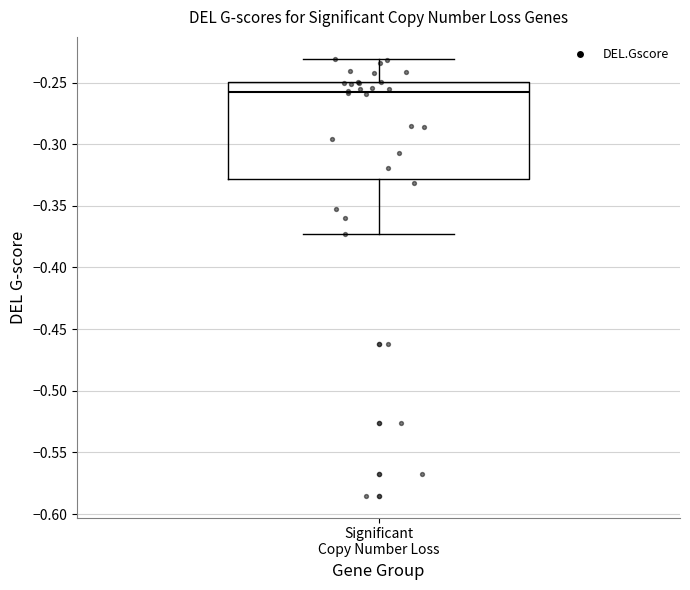

Read this box plot against the y-axis: the position of the median line, the range covered by the box, and the ends of both whiskers. The values are not printed on the chart, so give them approximately, as read against the axis.

median -0.260, box -0.330 to -0.250, whiskers -0.375 to -0.230